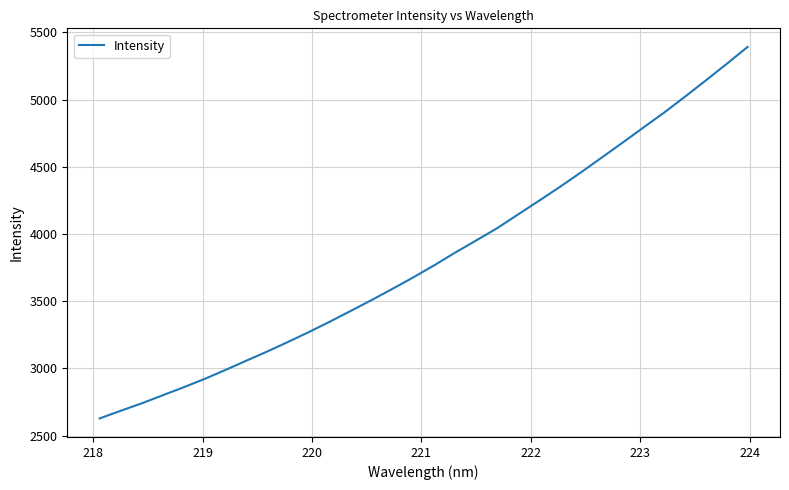

What is the difference between the maximum and minimum values?

2764.1